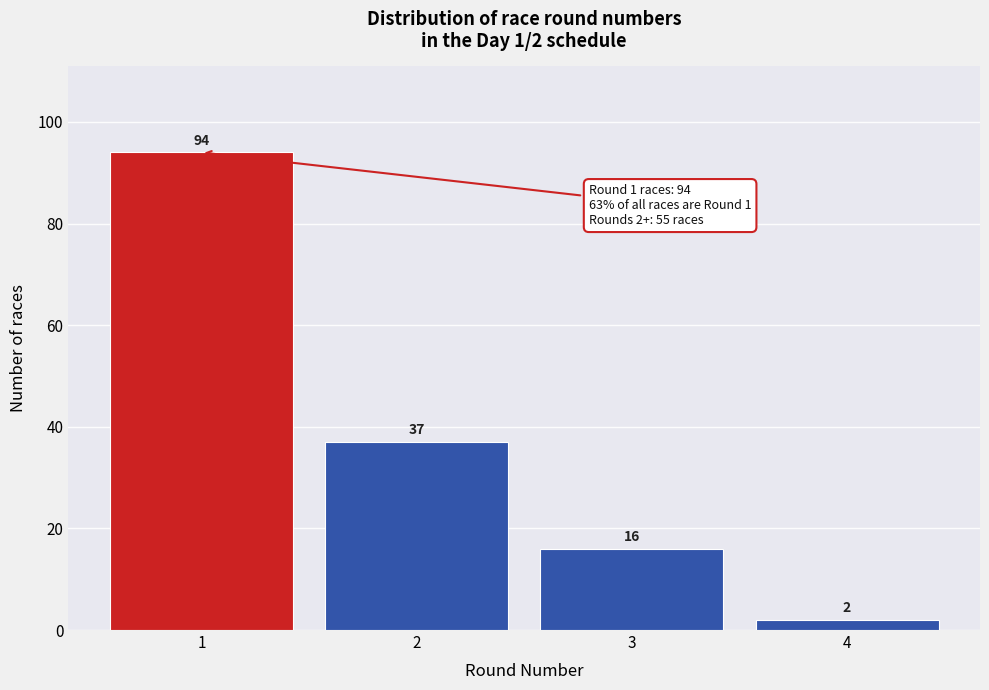

Reading right to left, what are all the values shown in this chart?

4=2	3=16	2=37	1=94